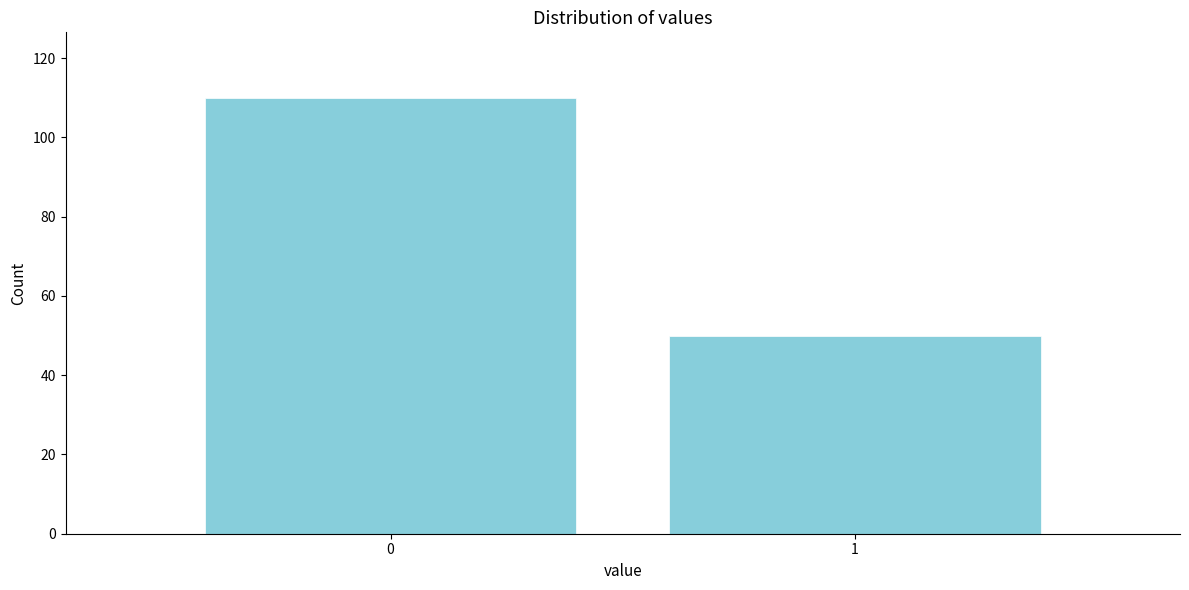

Reading right to left, transcribe all the data shown in this chart.

1=50	0=110